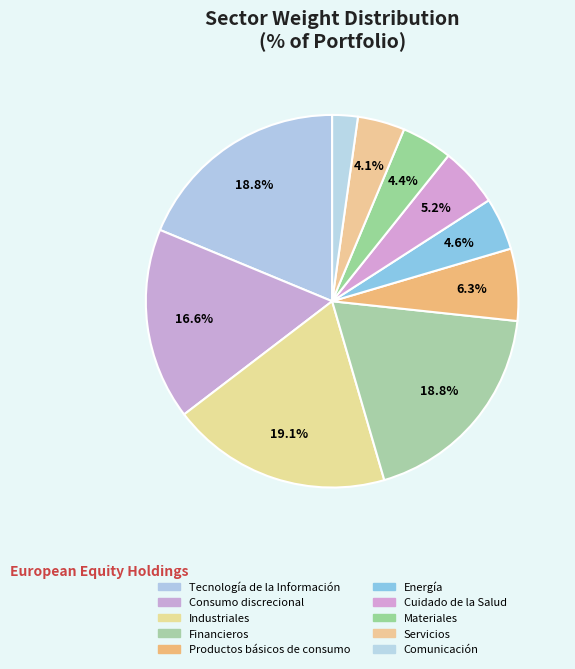

How many segments does this pie chart have?

10